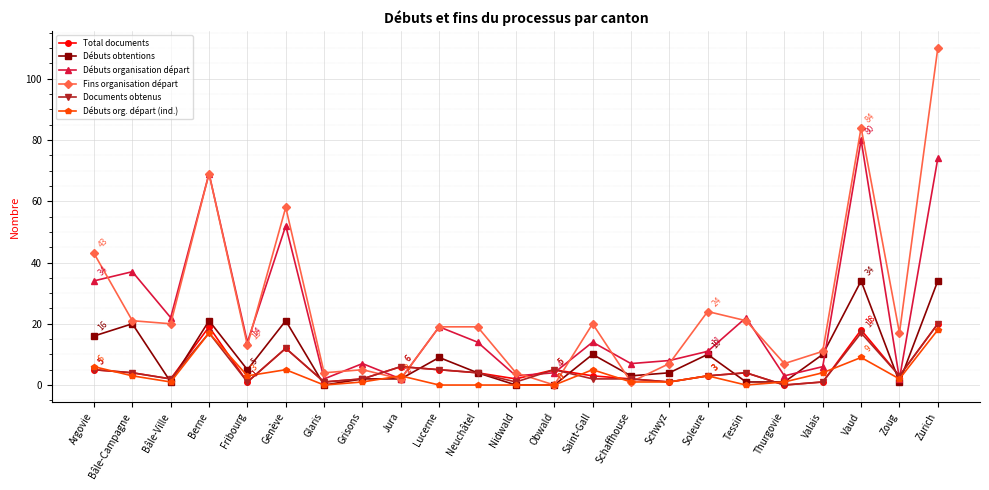

True or false: Fins organisation départ has a value of 26 at Neuchâtel.

False